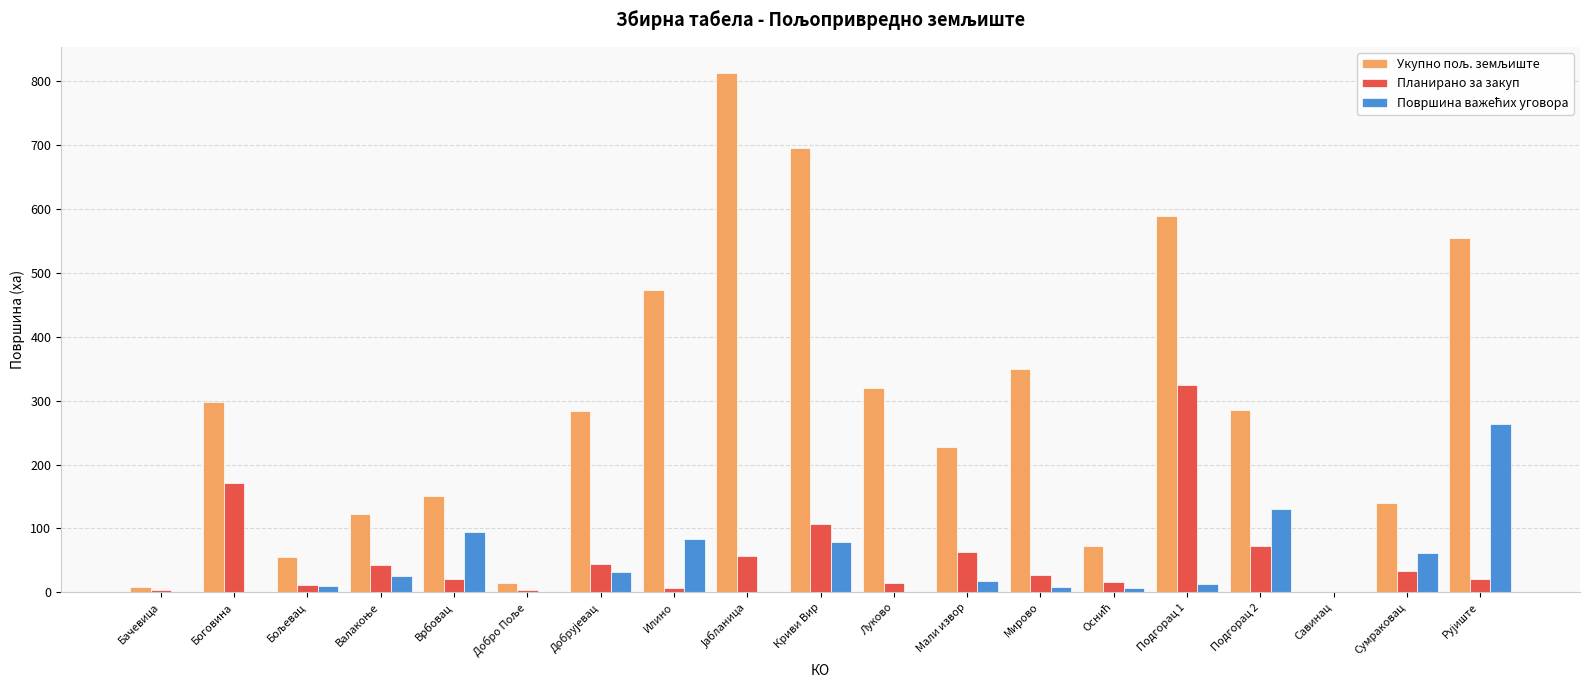

Are the bars horizontal?

No